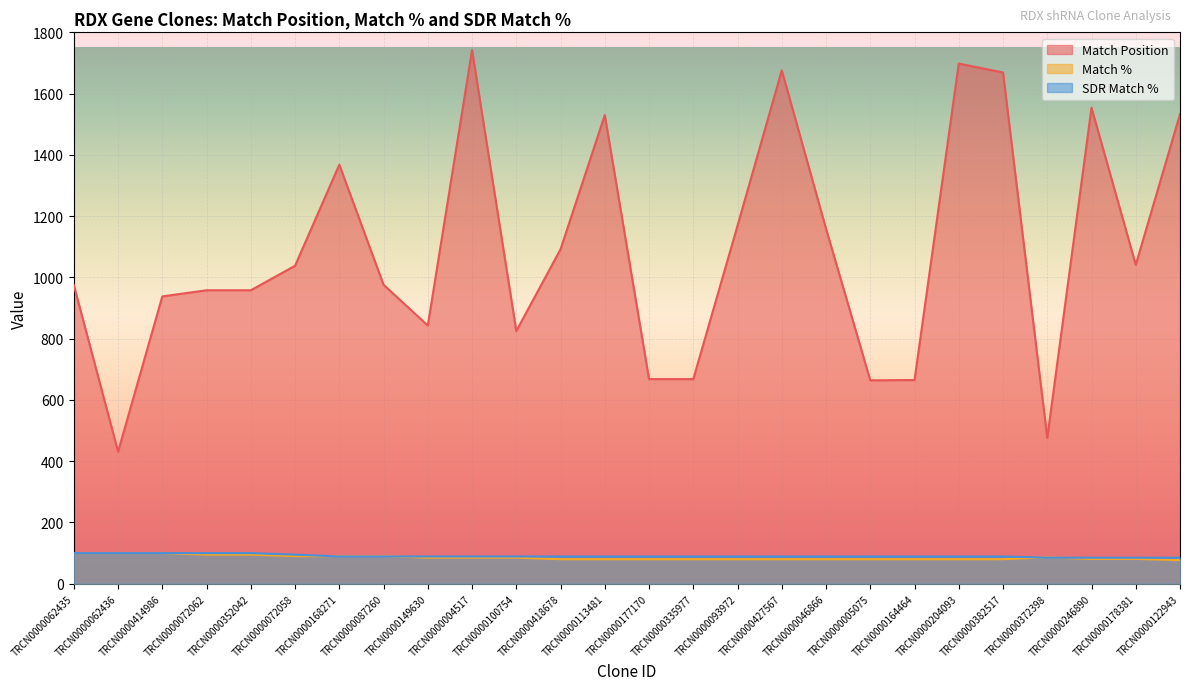

What is the label of the 7th point from the right?

TRCN0000164464